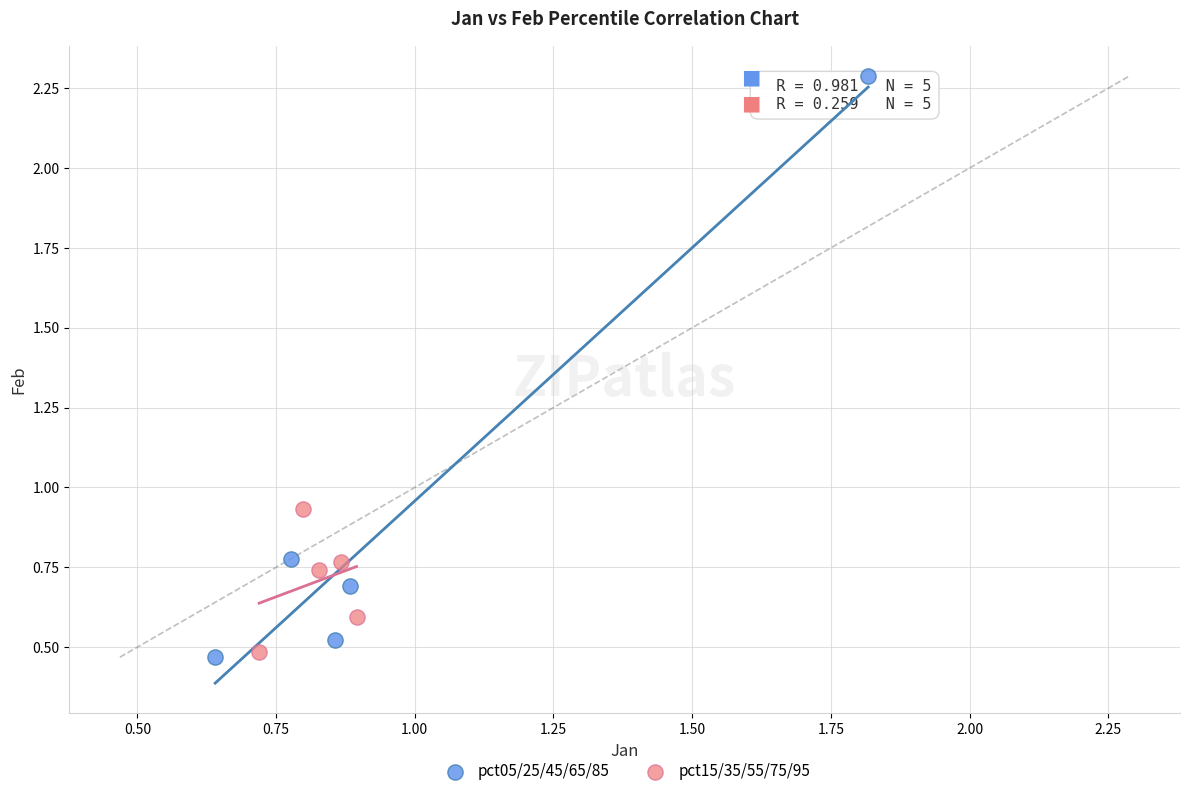

Which series has the largest Y range (max minus min)?

pct05/25/45/65/85